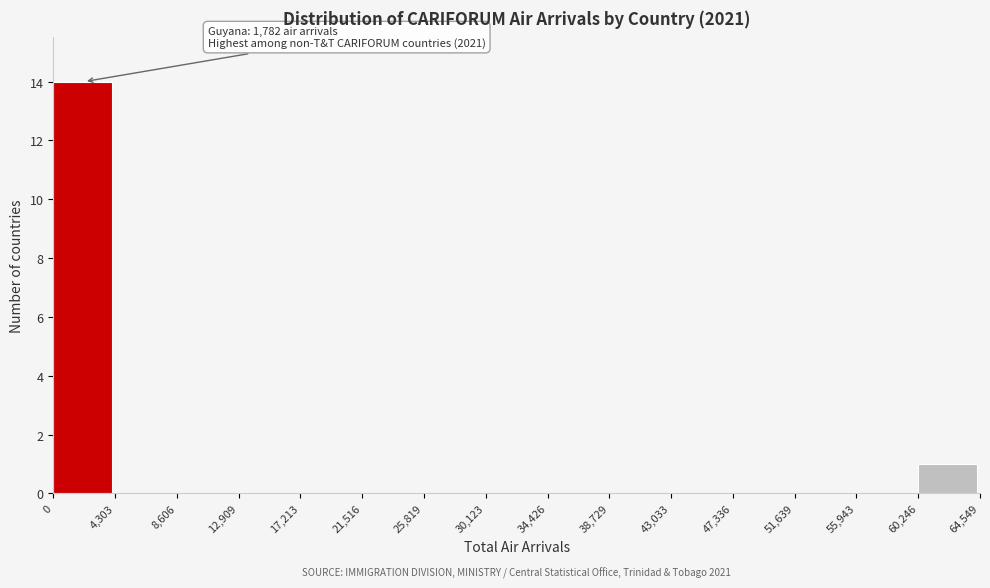

Which range on the x-axis has the tallest bar?

0 to 4,303